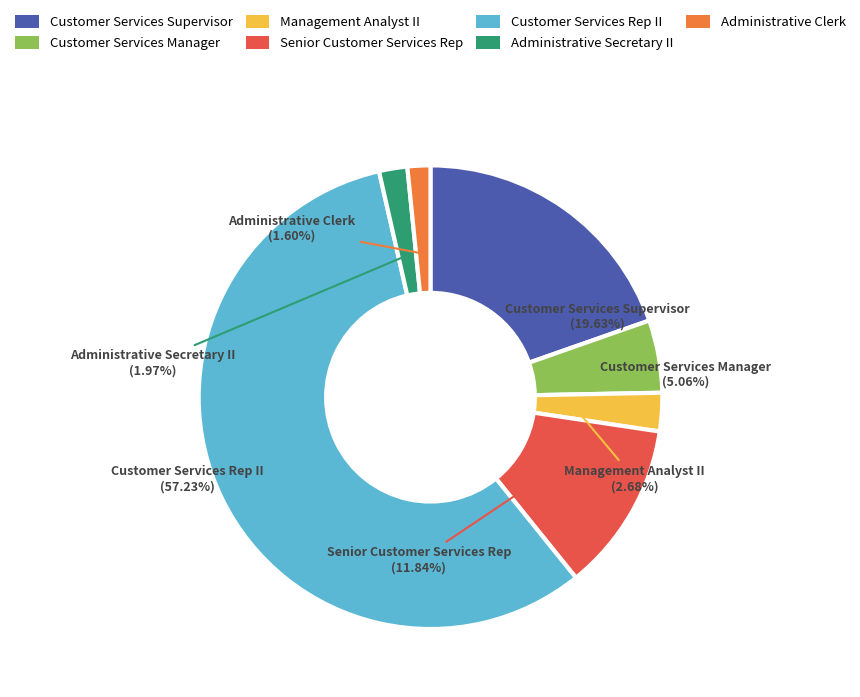

To the nearest percent, what is the difference between the Customer Services Supervisor and Administrative Clerk slice percentages?

18%